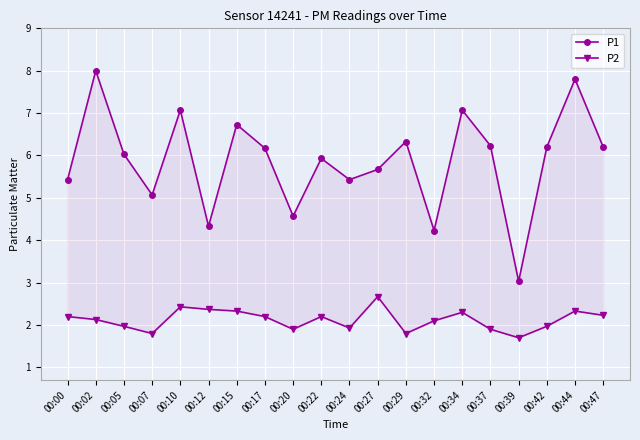

What is the approximate value of P1 at 00:37?

6.2